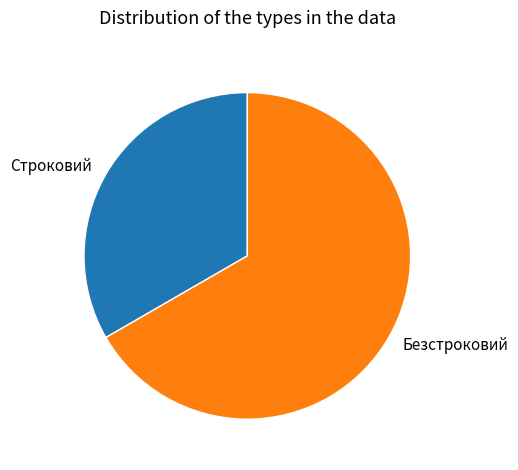

Rank the categories by value from lowest to highest.

Строковий, Безстроковий